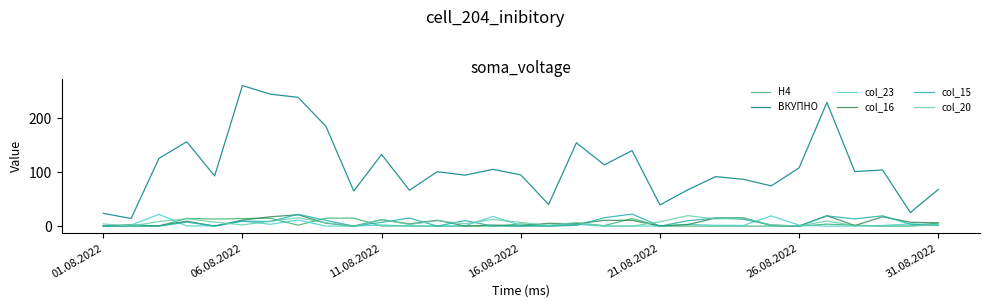

True or false: col_15 and ВКУПНО intersect in this chart.

False